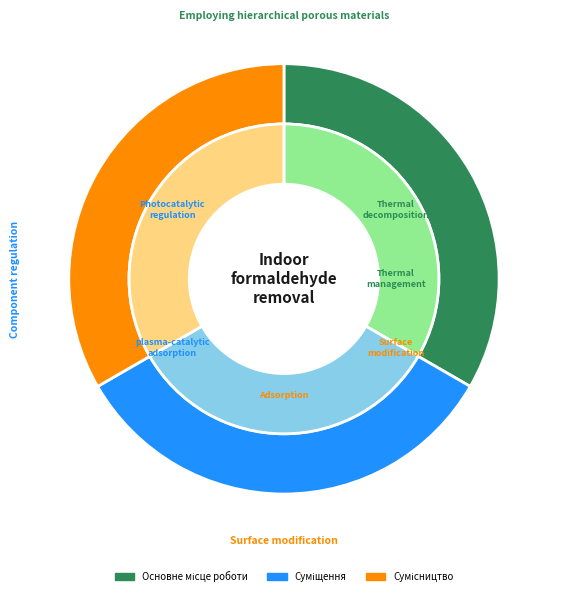

Does Сумісництво account for over 50% of the chart?

No